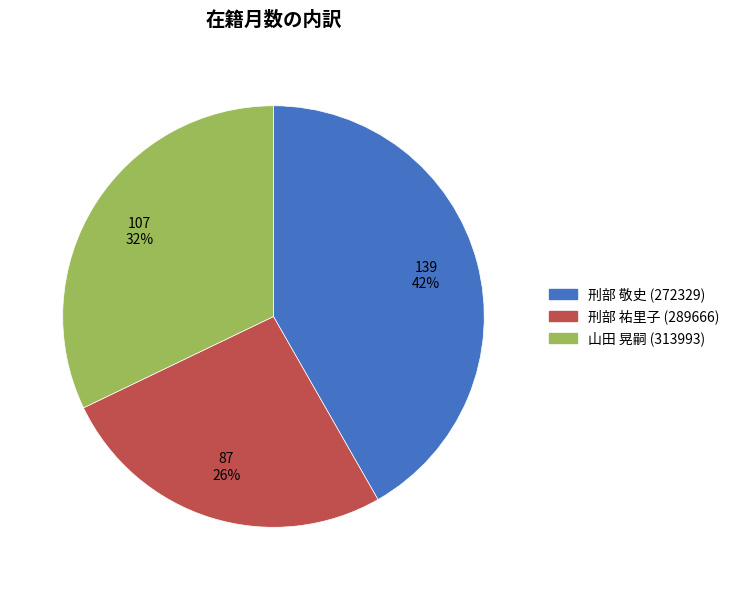

Is there a majority slice in this chart?

No